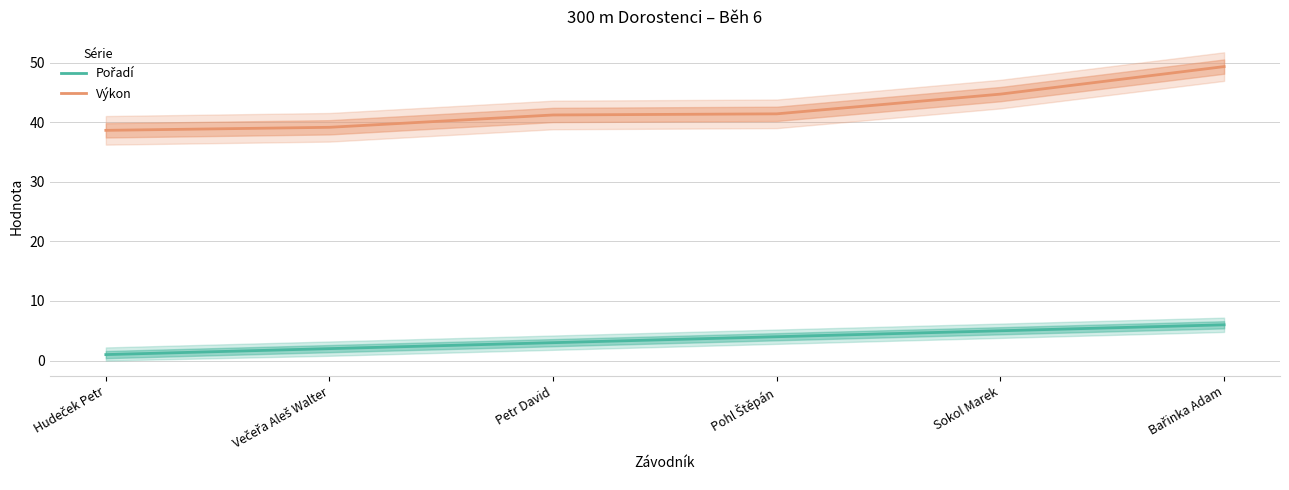

Rank the categories by Výkon value from highest to lowest.

Bařinka Adam, Sokol Marek, Pohl Štěpán, Petr David, Večeřa Aleš Walter, Hudeček Petr